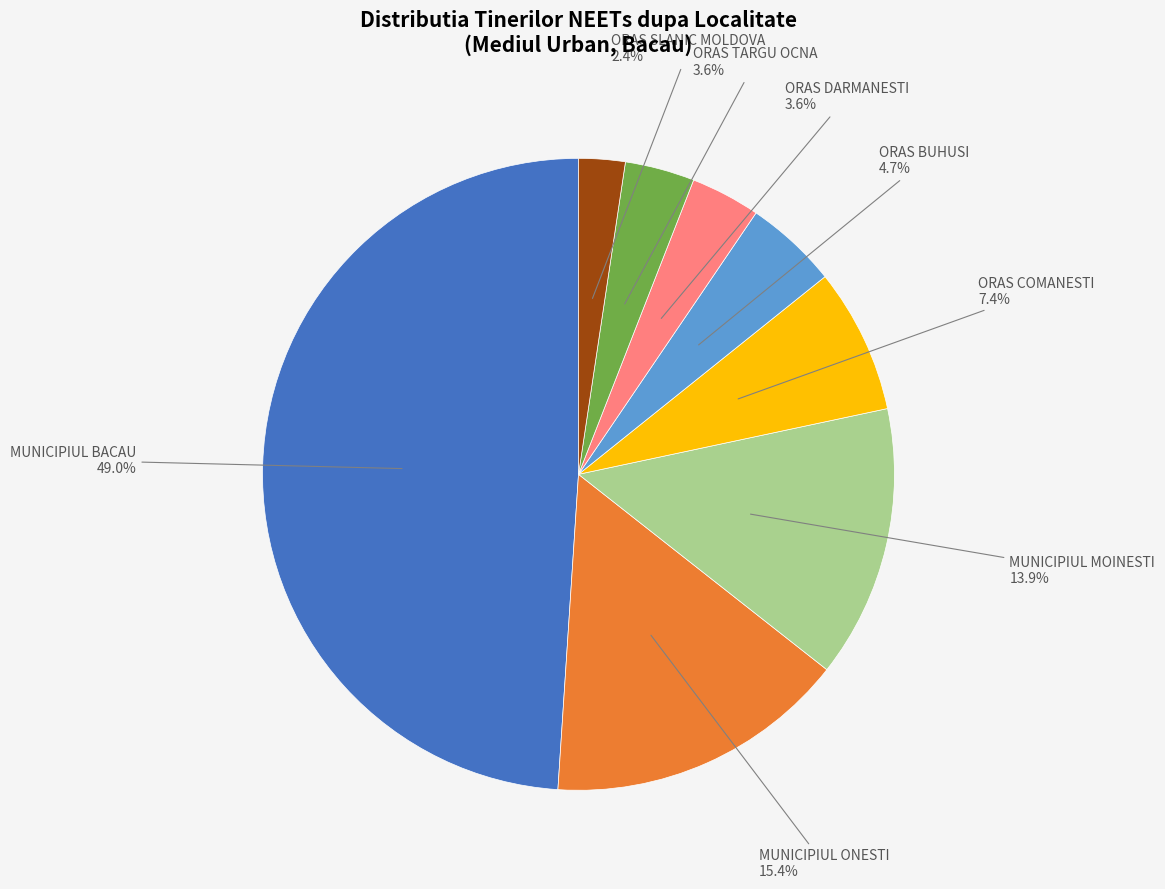

Does any single category account for the majority?

No